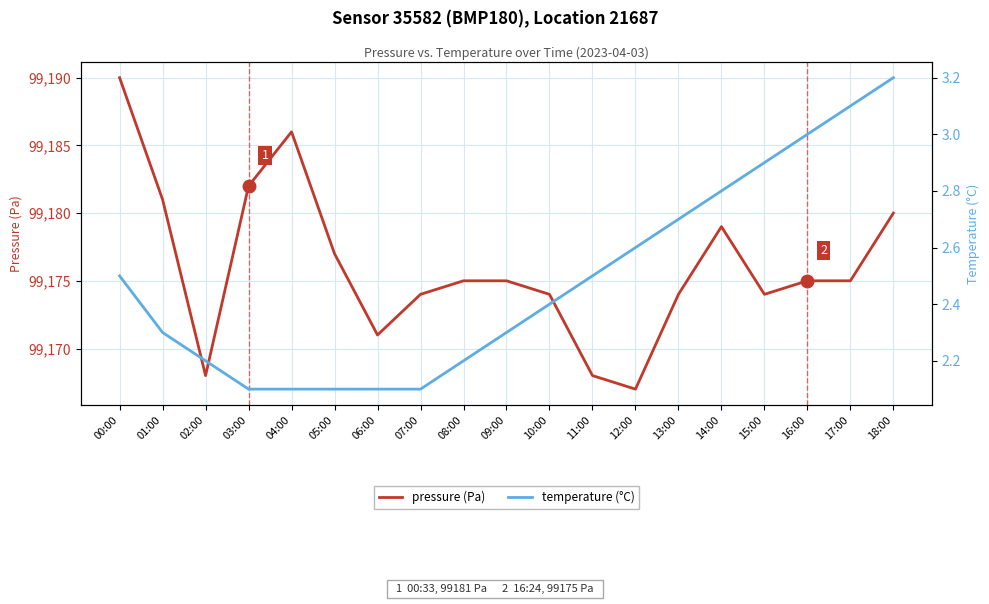

The value of temperature (°C) at 10:00 is 1.0. True or false?

False